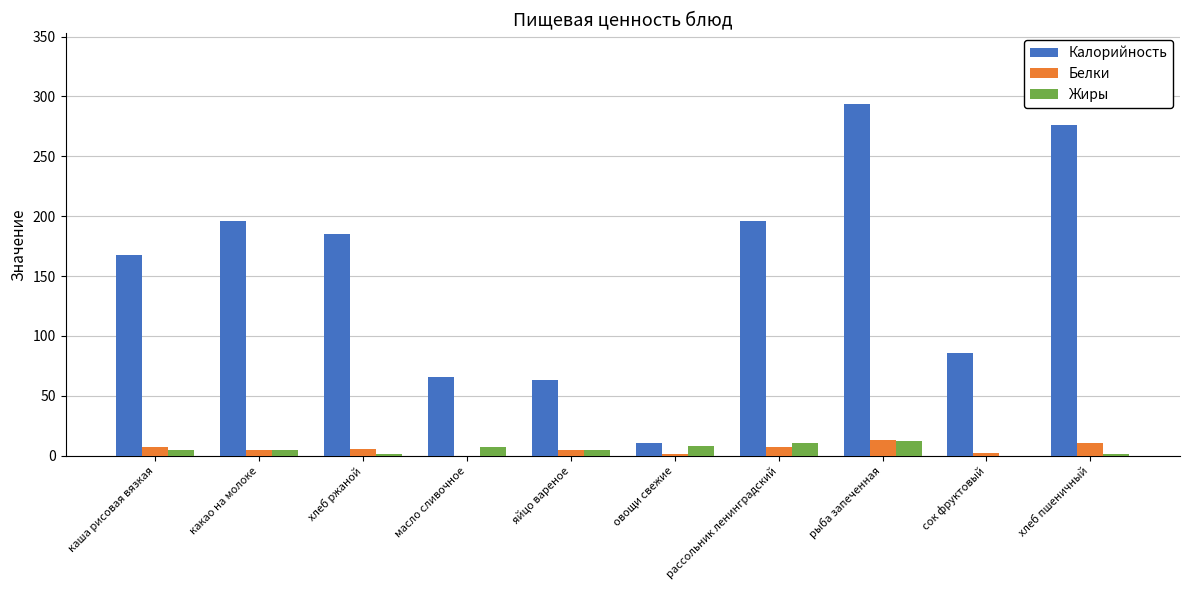

Is it true that Белки equals 13 at рыба запеченная?

True